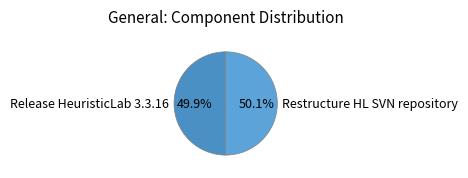

What percentage is the Restructure HL SVN repository slice, to the nearest percent?

50%